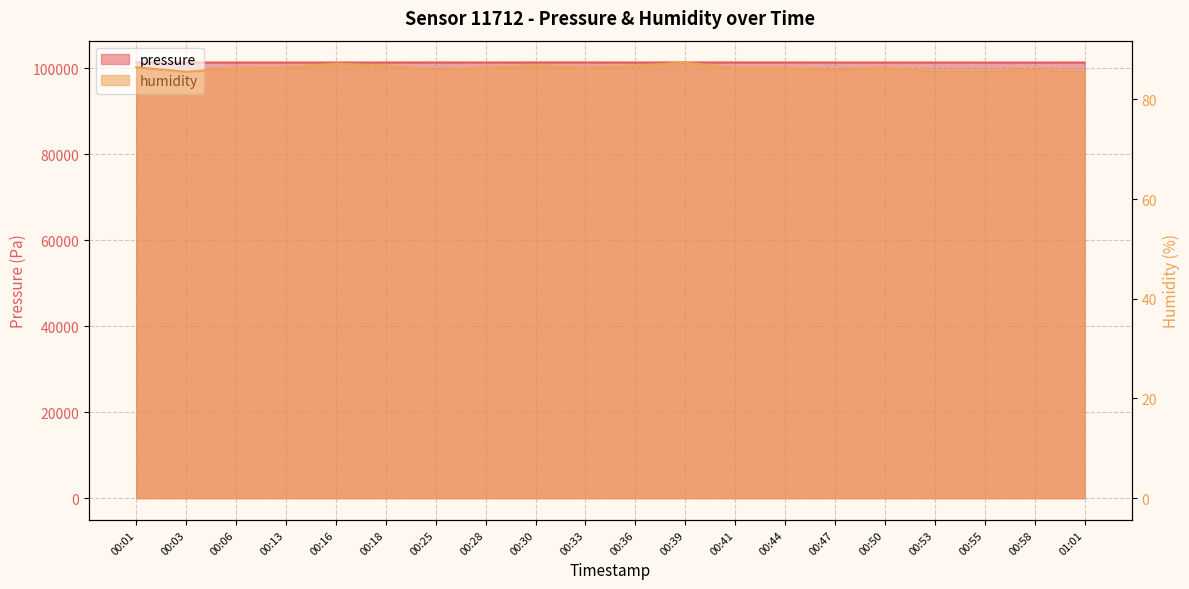

True or false: pressure has a value of 45827.6 at 00:33.

False